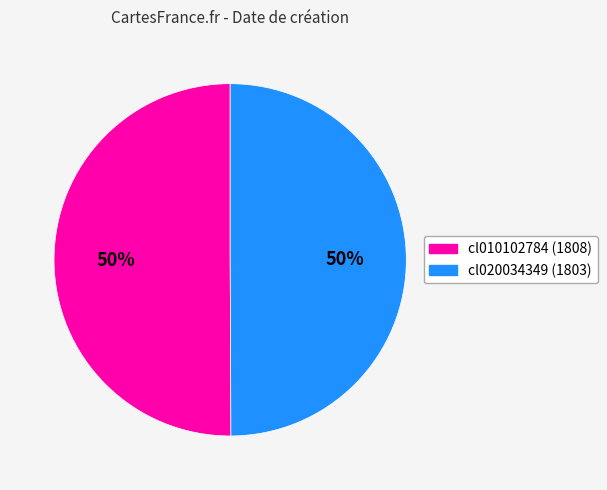

How many slices are in this pie chart?

2